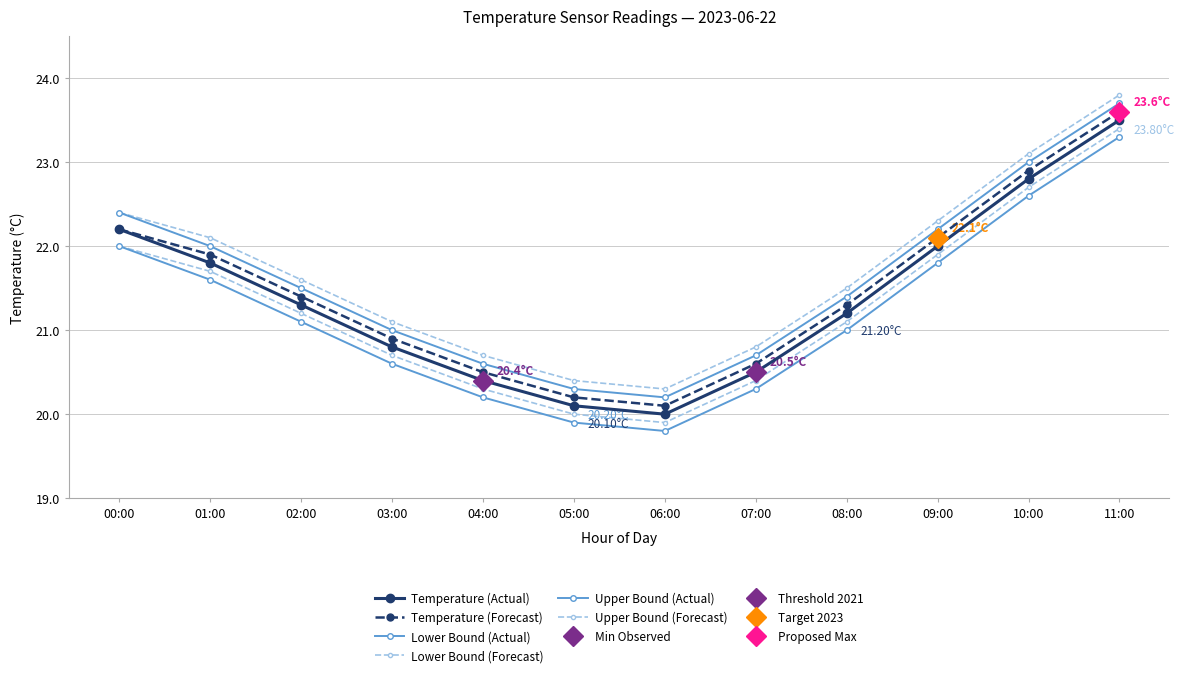

What position from the right is 08:00?

4